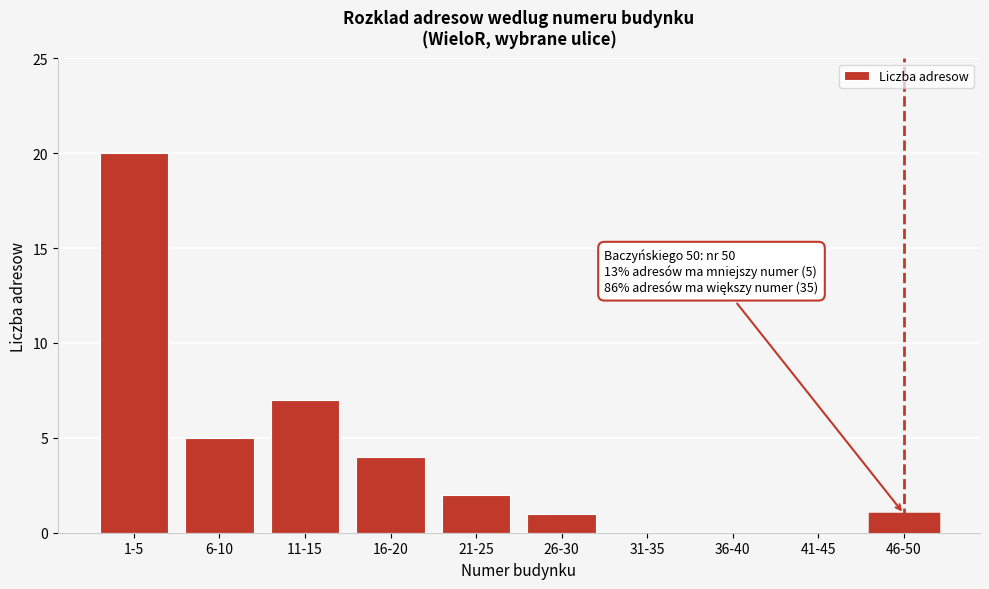

Reading right to left, extract all data points from this chart.

46-50=1	41-45=0	36-40=0	31-35=0	26-30=1	21-25=2	16-20=4	11-15=7	6-10=5	1-5=20